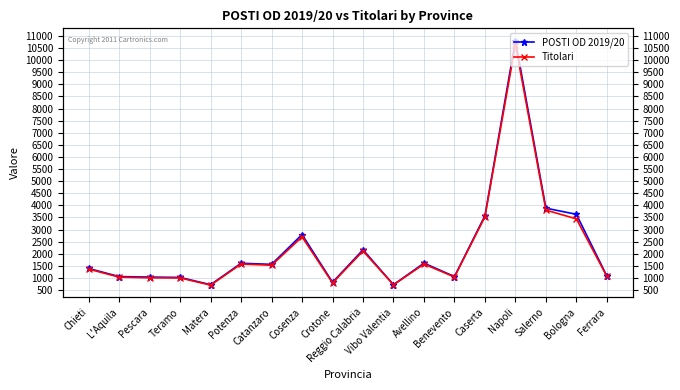

At which category is the sum across all series the highest?

Napoli